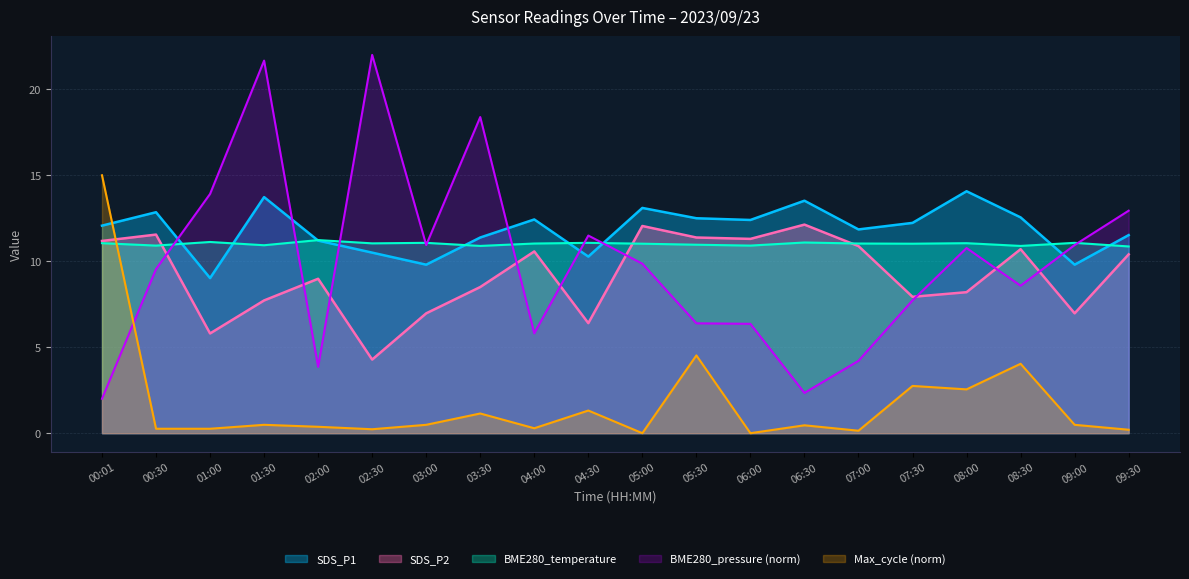

How many data points in Max_cycle are above 0?

18